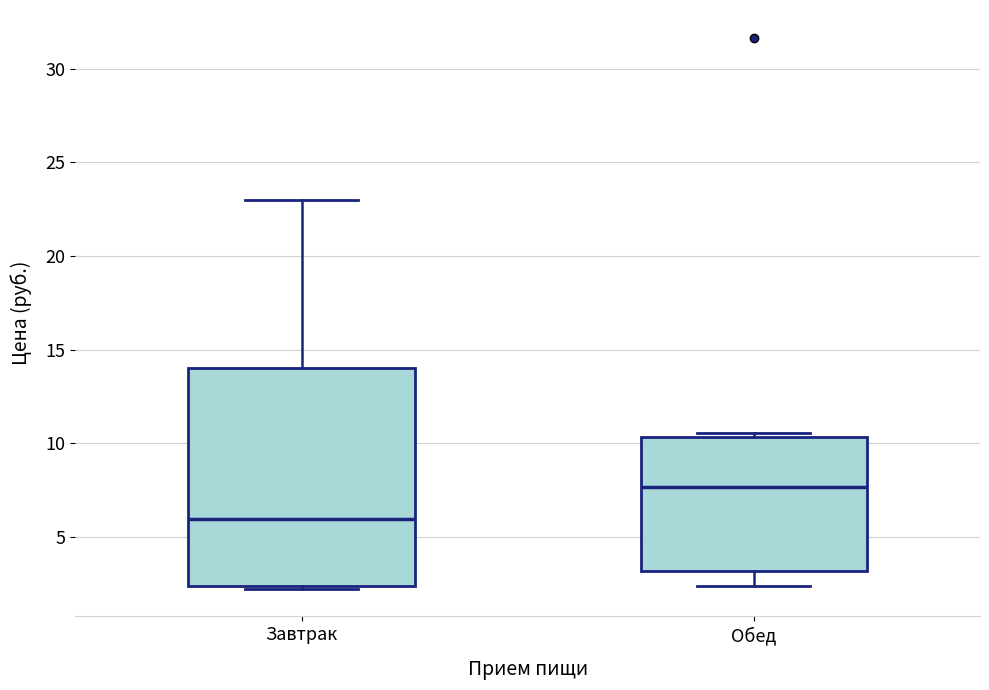

Comparing the boxes themselves (not the whiskers), which one is the tallest?

Завтрак